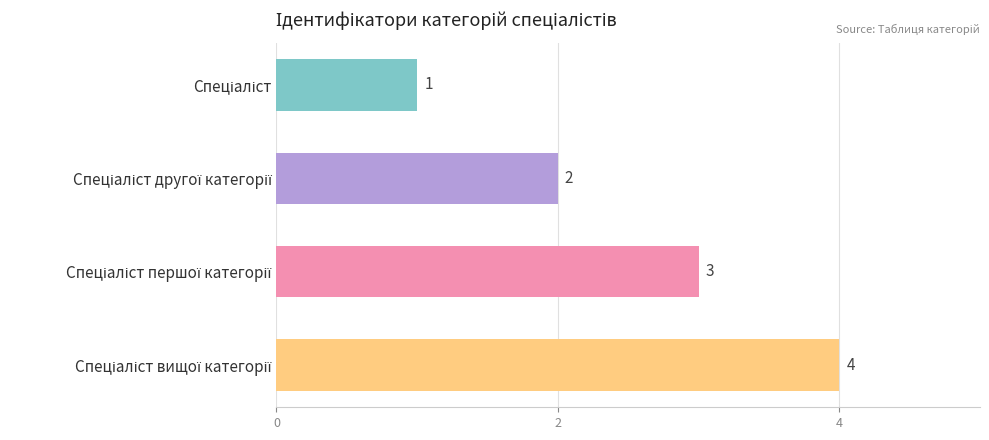

How many bars are there in total?

4